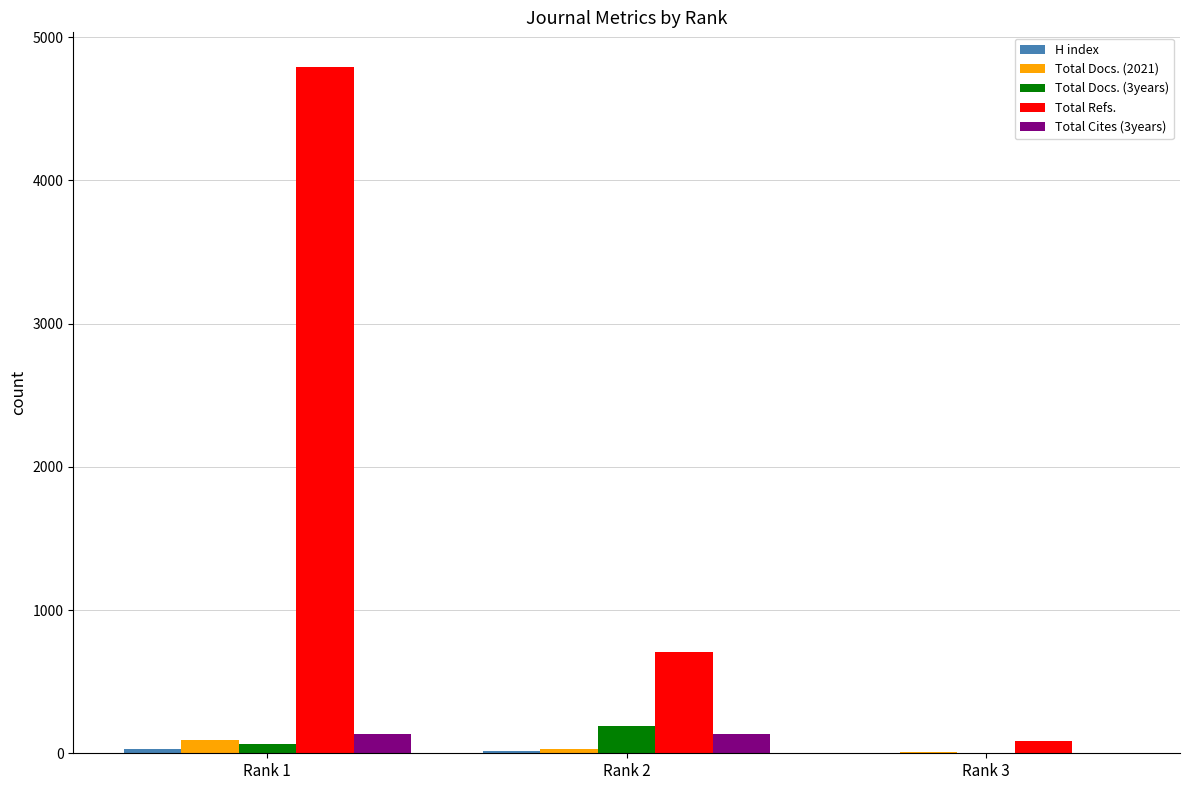

What is the greatest value displayed?

4793